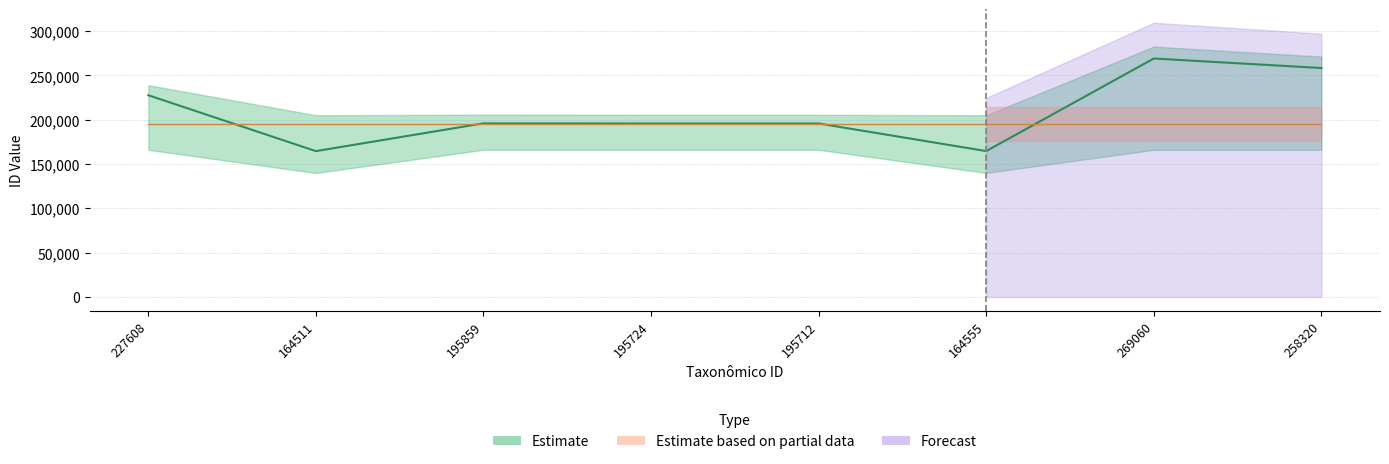

Between 195859 and 258320, which series saw the biggest shift?

Forecast